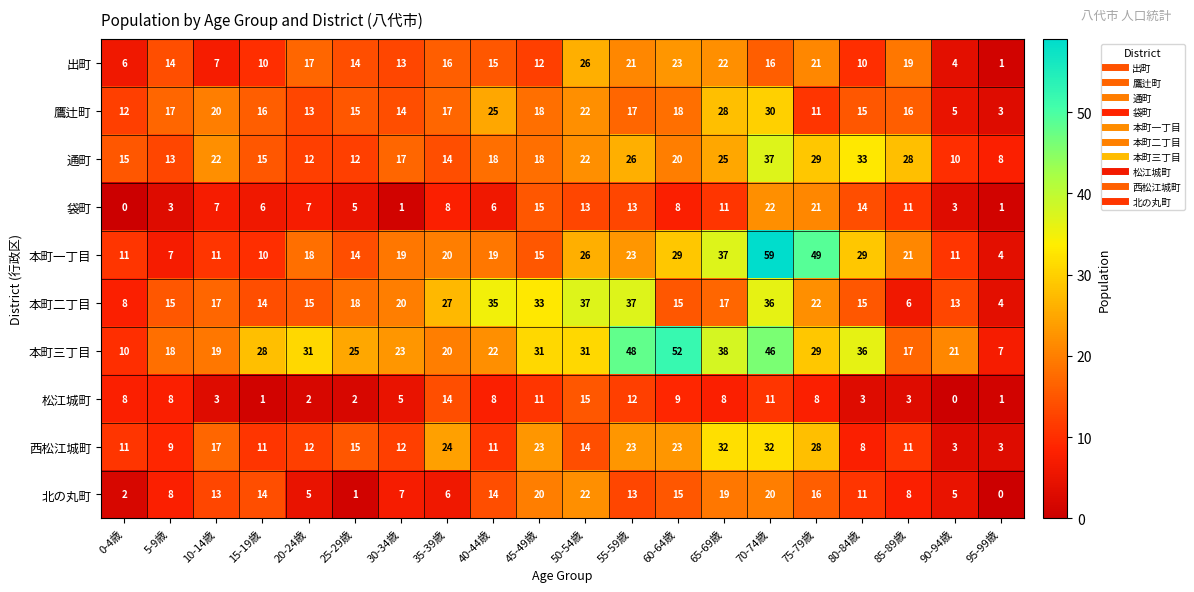

True or false: 松江城町 has a value of 12 at 55-59歳.

True